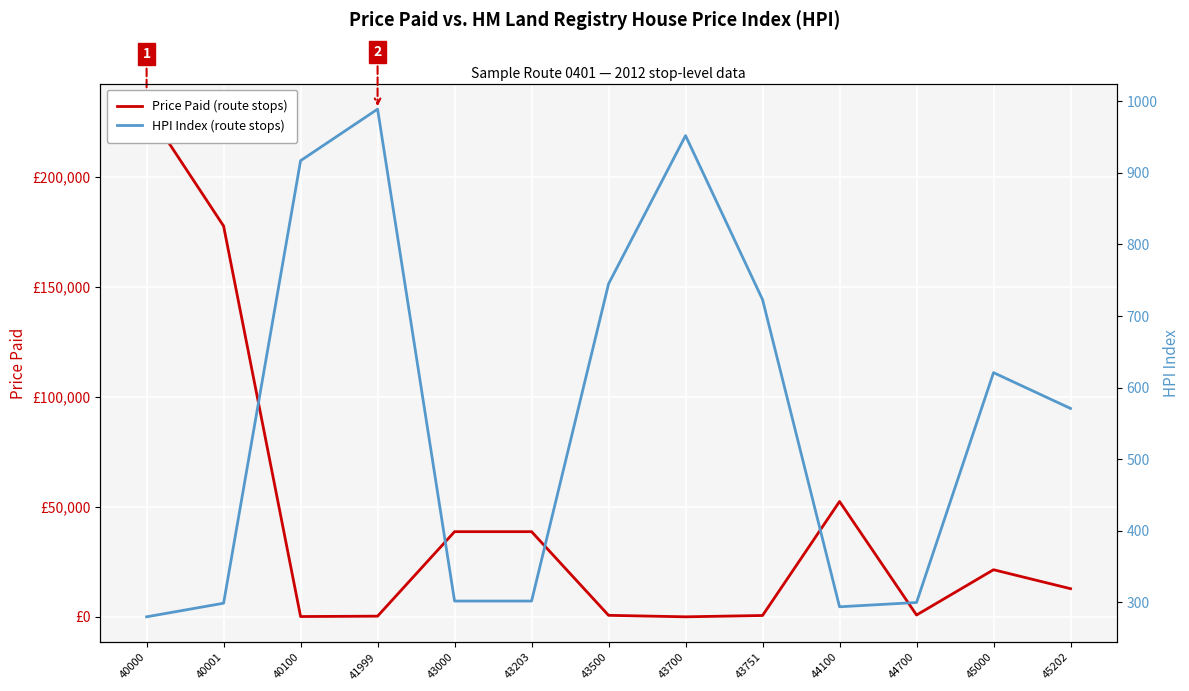

How many values in the HPI Index (route stops) series are below 571?

6